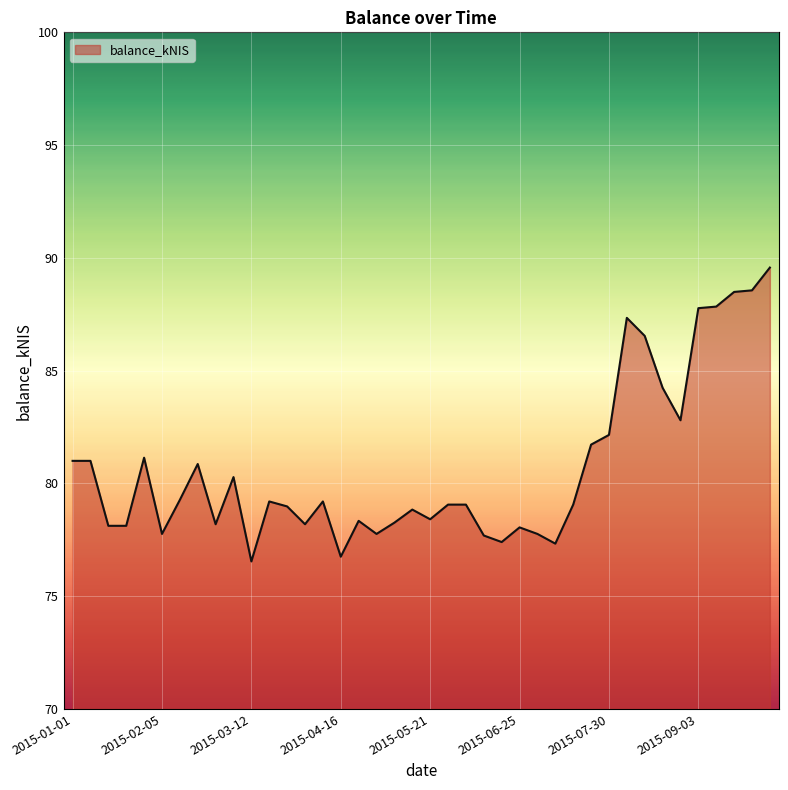

How many lines are shown in the chart?

1